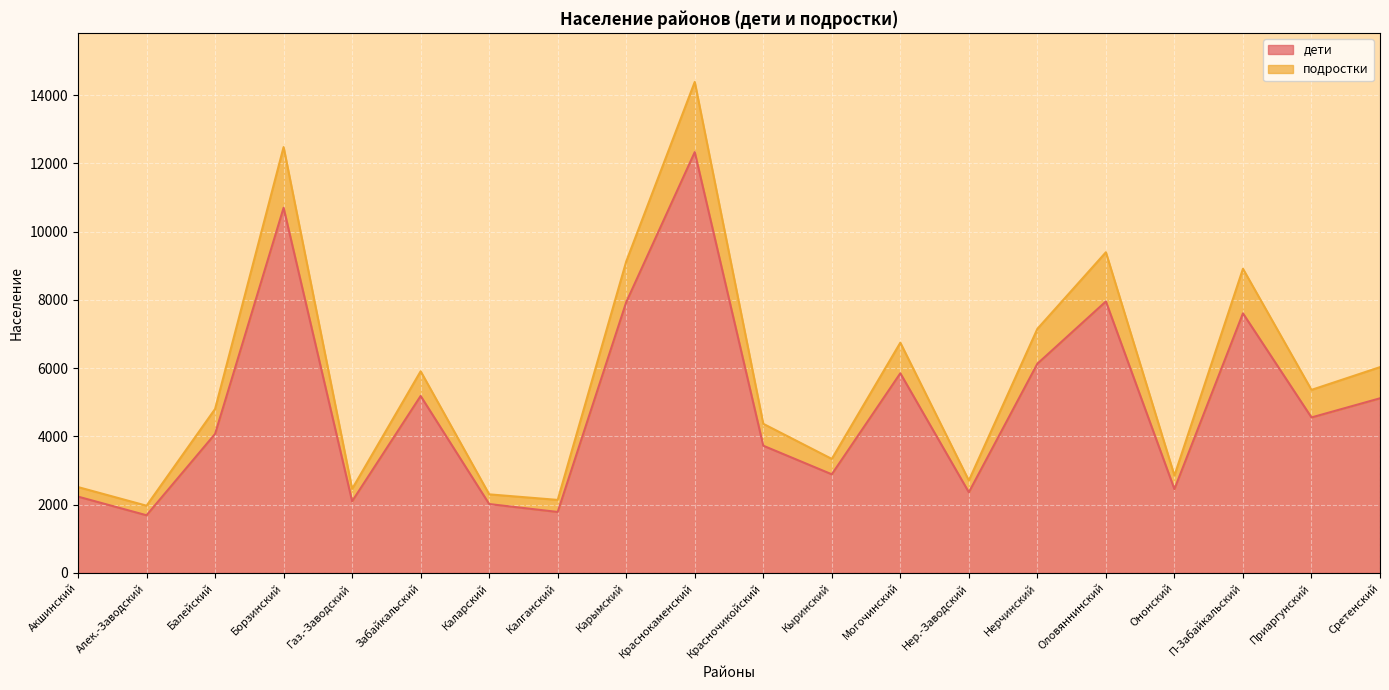

At which label is дети closest to 7007?

П-Забайкальский